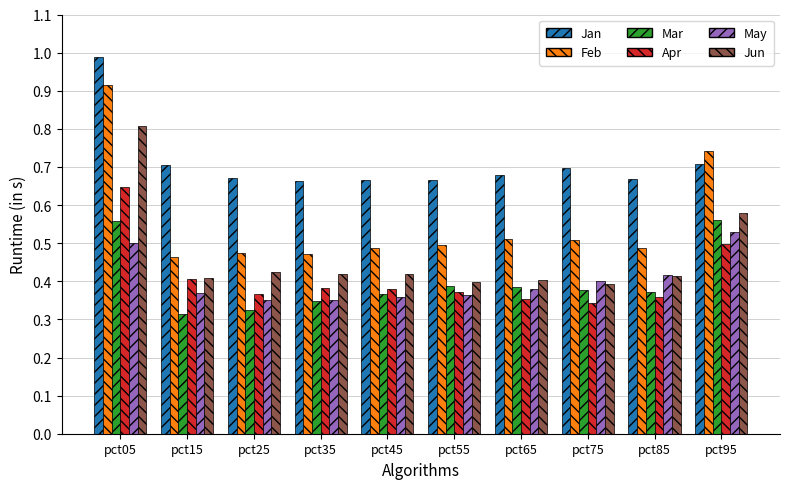

How many groups of bars are there?

10